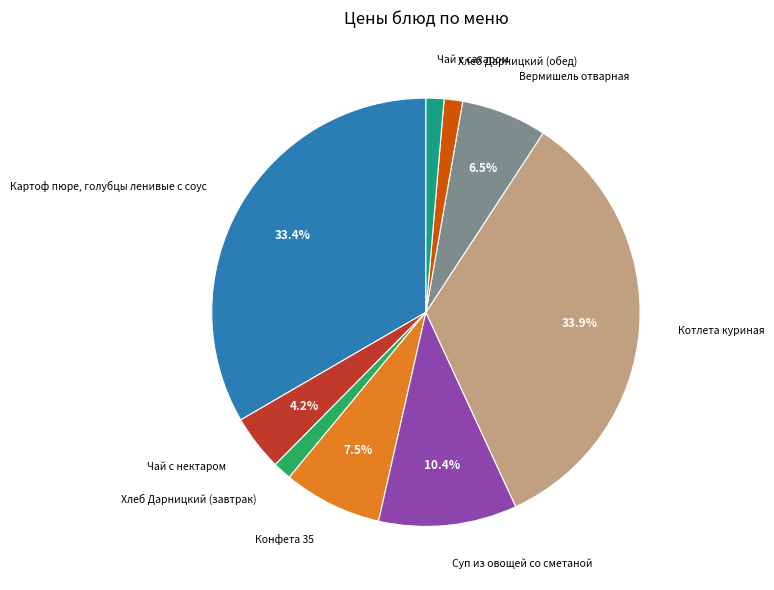

What is the ratio of the value at Вермишель отварная to the value at Хлеб Дарницкий (обед)?

4.6